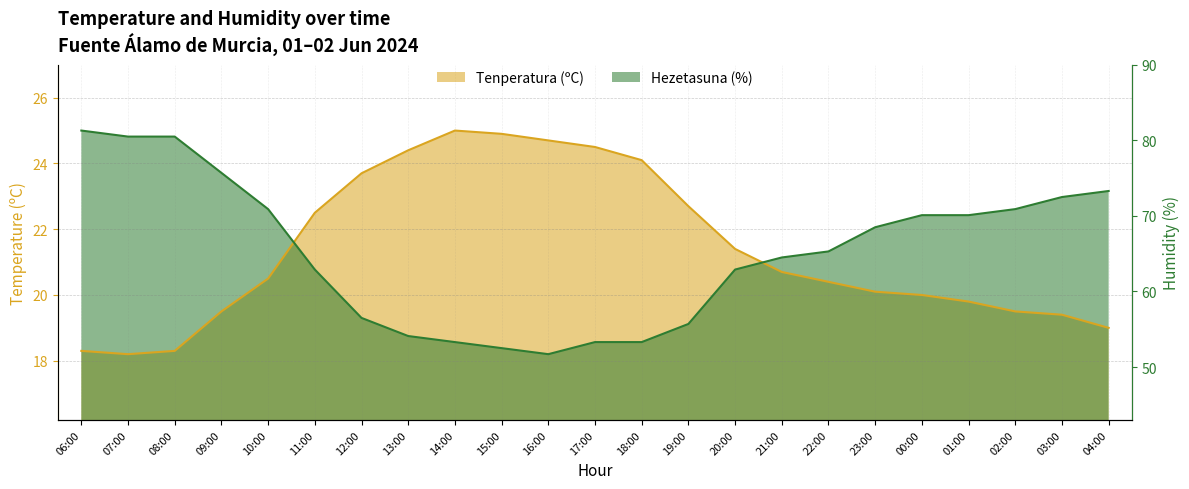

What is the sum of all Tenperatura (ºC) values?

491.6